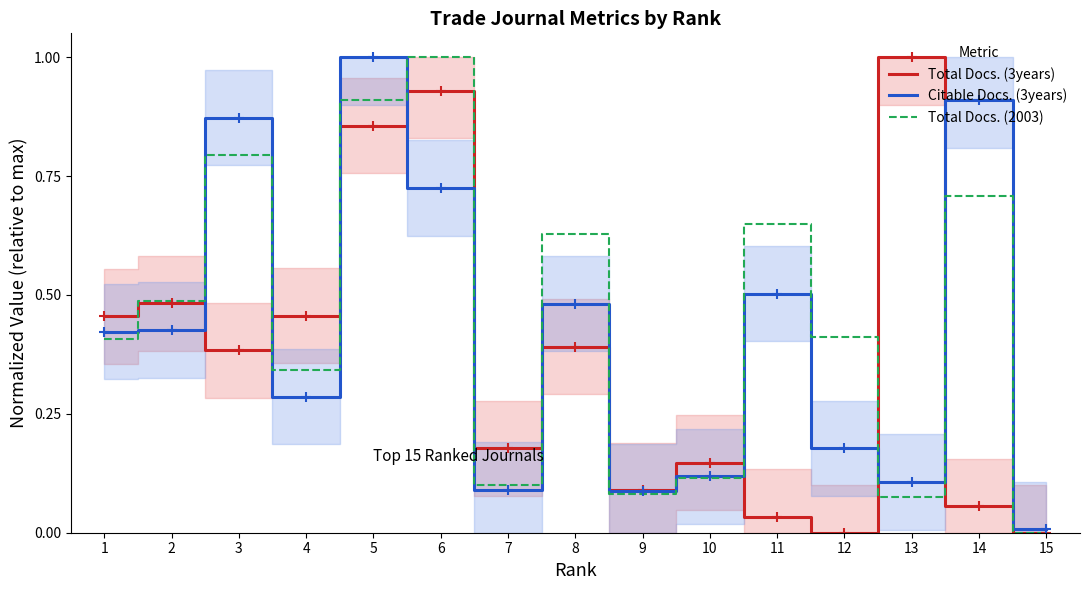

Which series changed the most between 11 and 15?

Total Docs. (2003)